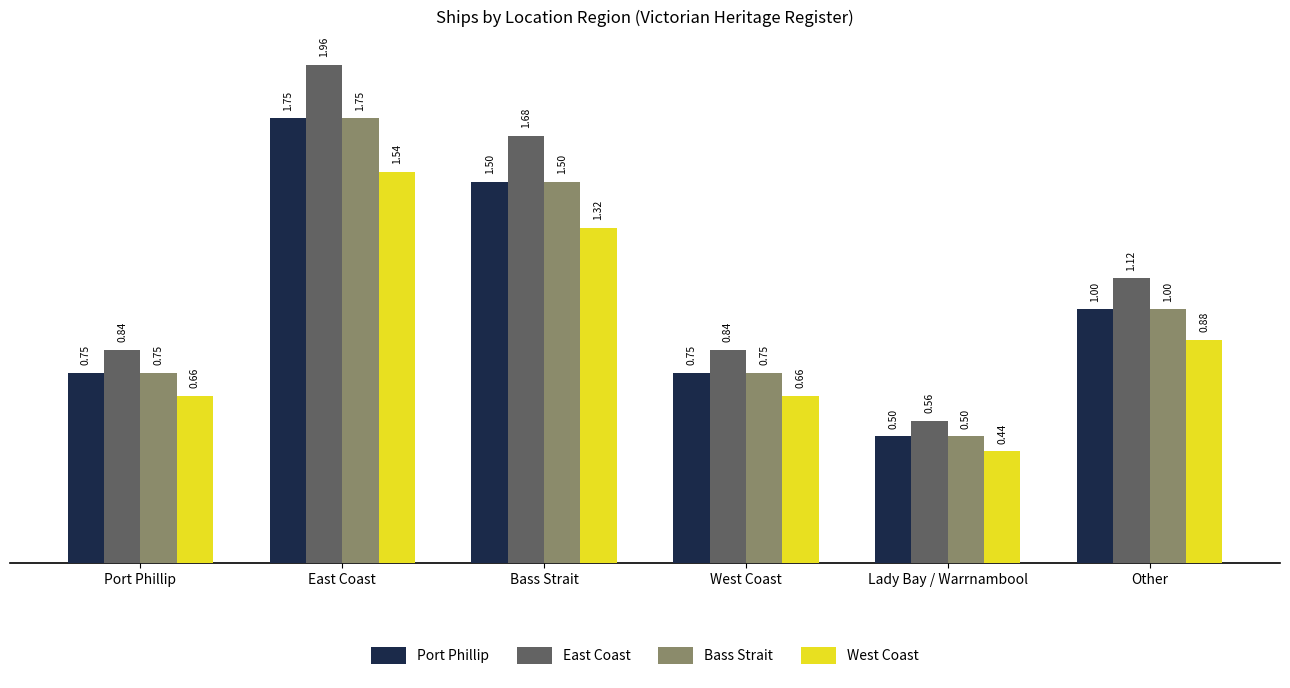

Read the Bass Strait value at Other.

1.0